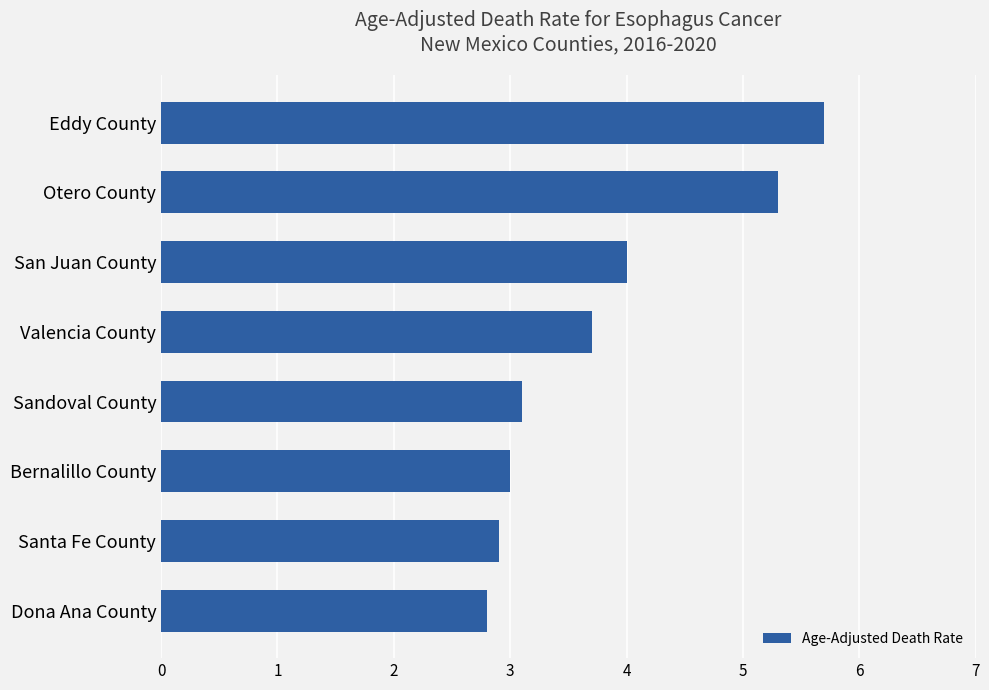

Does the chart contain any negative values?

No